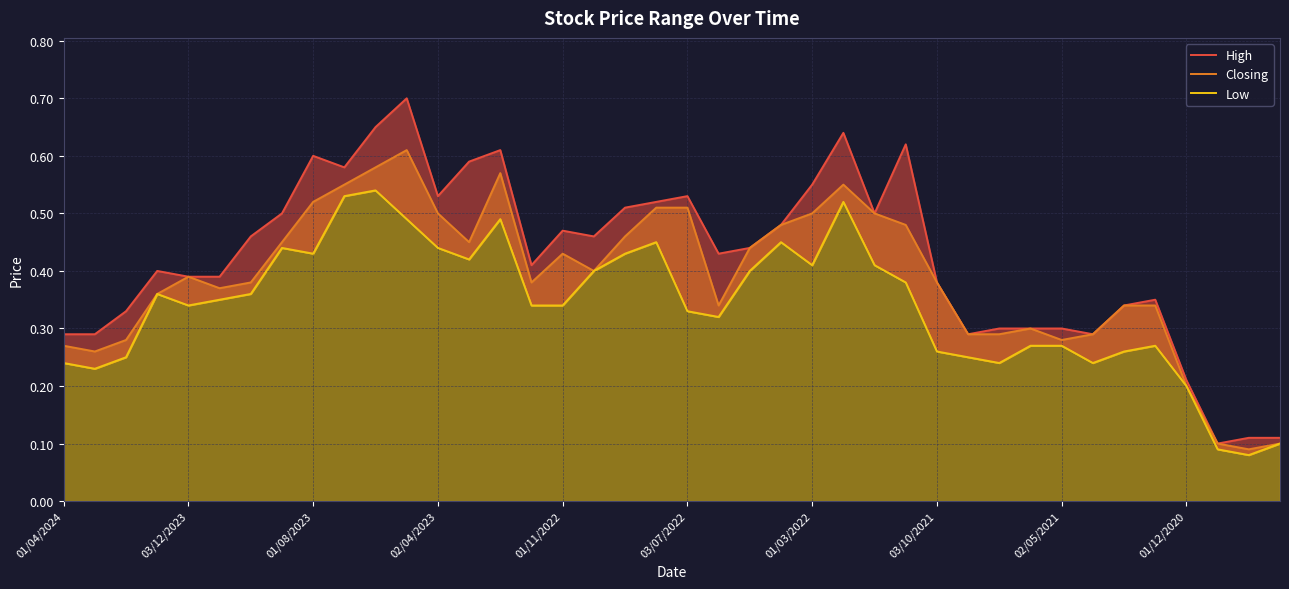

What is the total value across all series at 33?

0.8